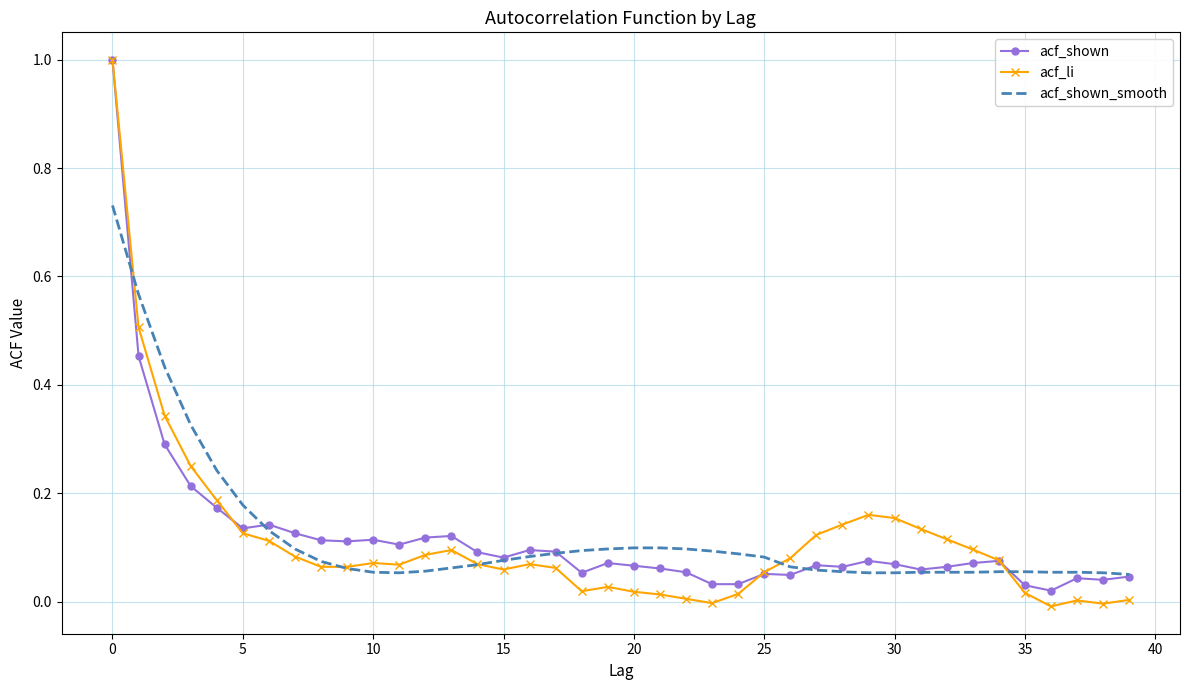

Which series ends up on top after the final intersection of acf_li and acf_shown?

acf_shown